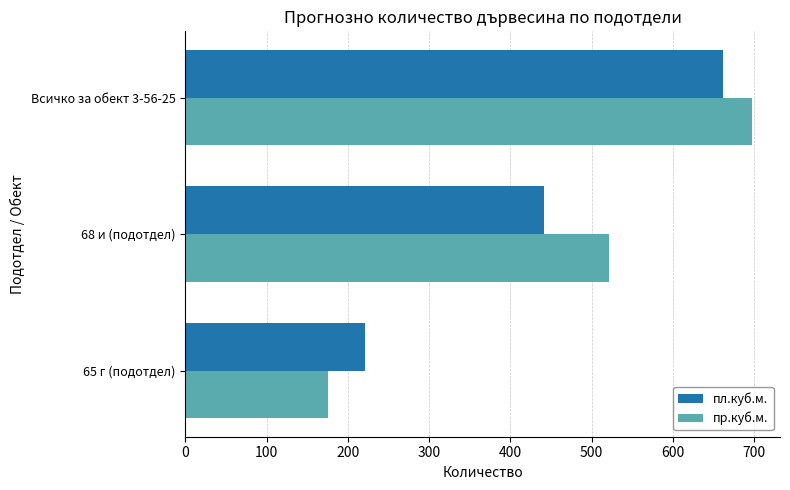

List the series in order of their overall mean, lowest first.

пл.куб.м., пр.куб.м.